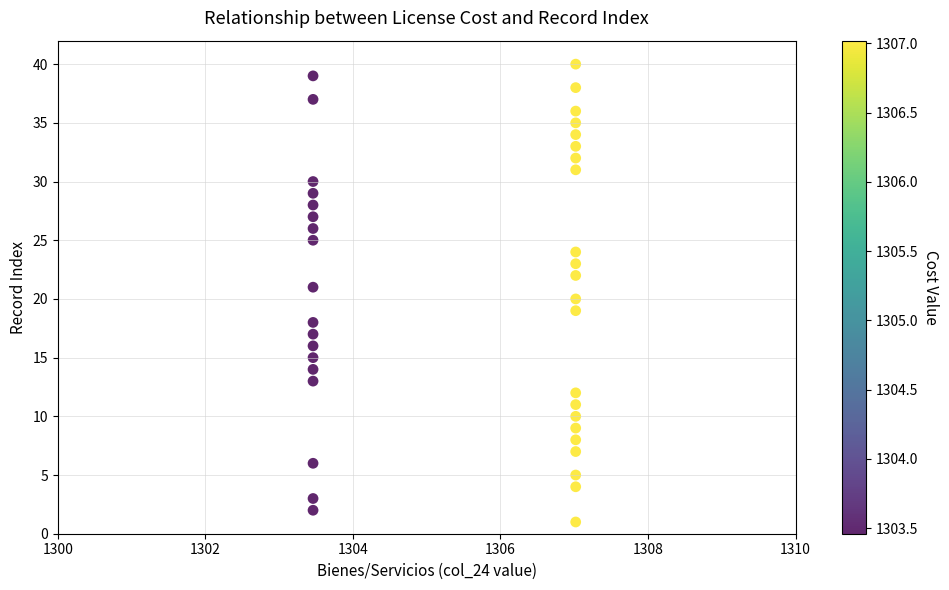

What is the range of Y values (max minus min)?

39